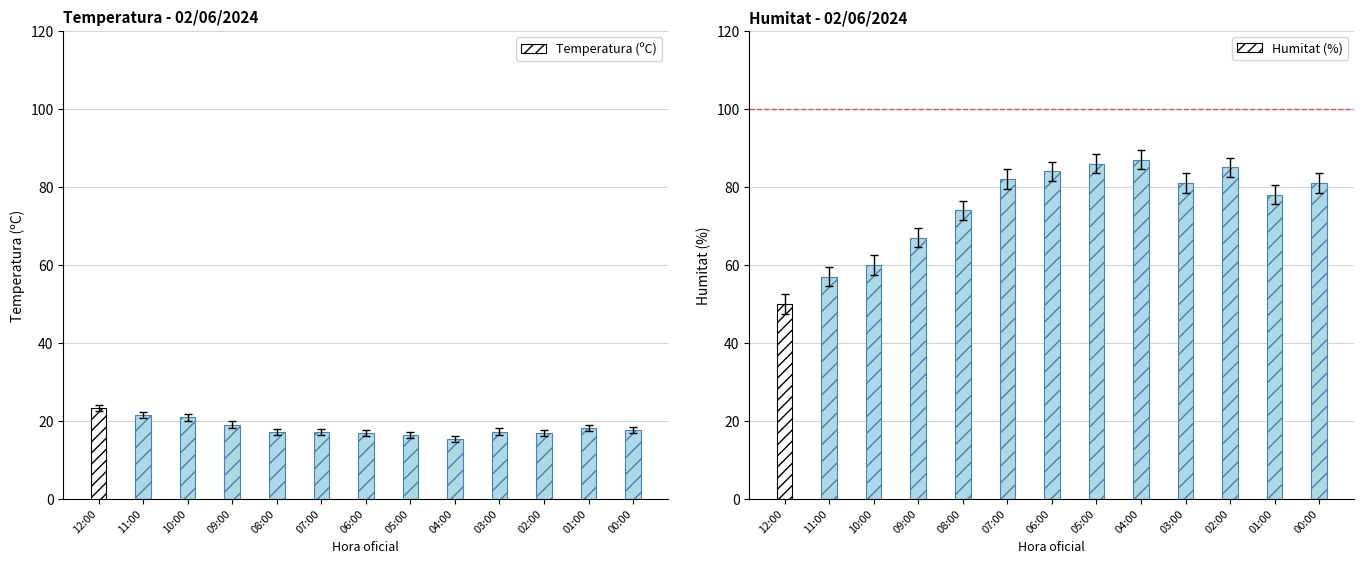

How many distinct data groups are displayed?

2